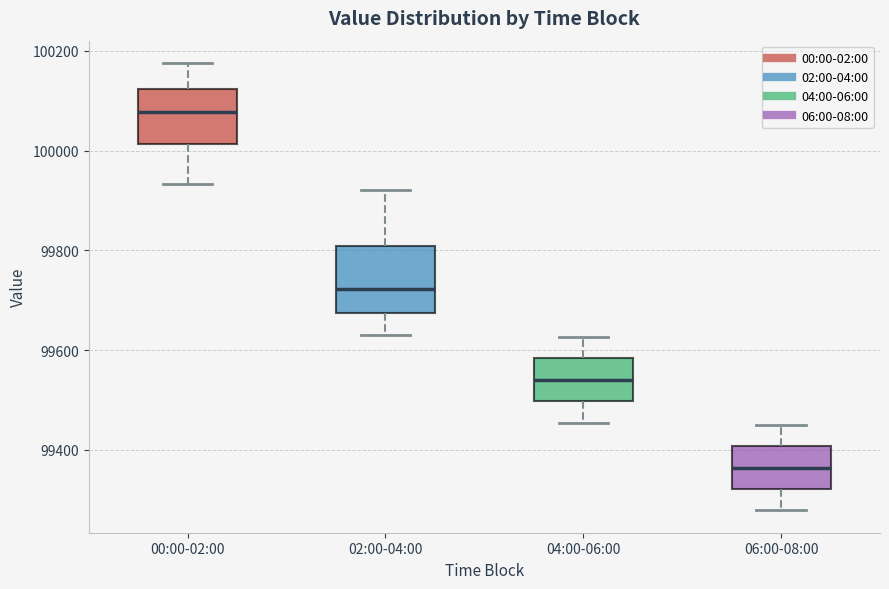

Reading left to right, read every box against the y-axis: the position of its median line, the range the box covers, and the ends of its whiskers. The values are not printed on the chart, so give them approximately, as read against the axis.

00:00-02:00: median 100080, box 100020 to 100120, whiskers 99940 to 100180
02:00-04:00: median 99720, box 99680 to 99800, whiskers 99640 to 99920
04:00-06:00: median 99540, box 99500 to 99580, whiskers 99460 to 99620
06:00-08:00: median 99360, box 99320 to 99400, whiskers 99280 to 99460